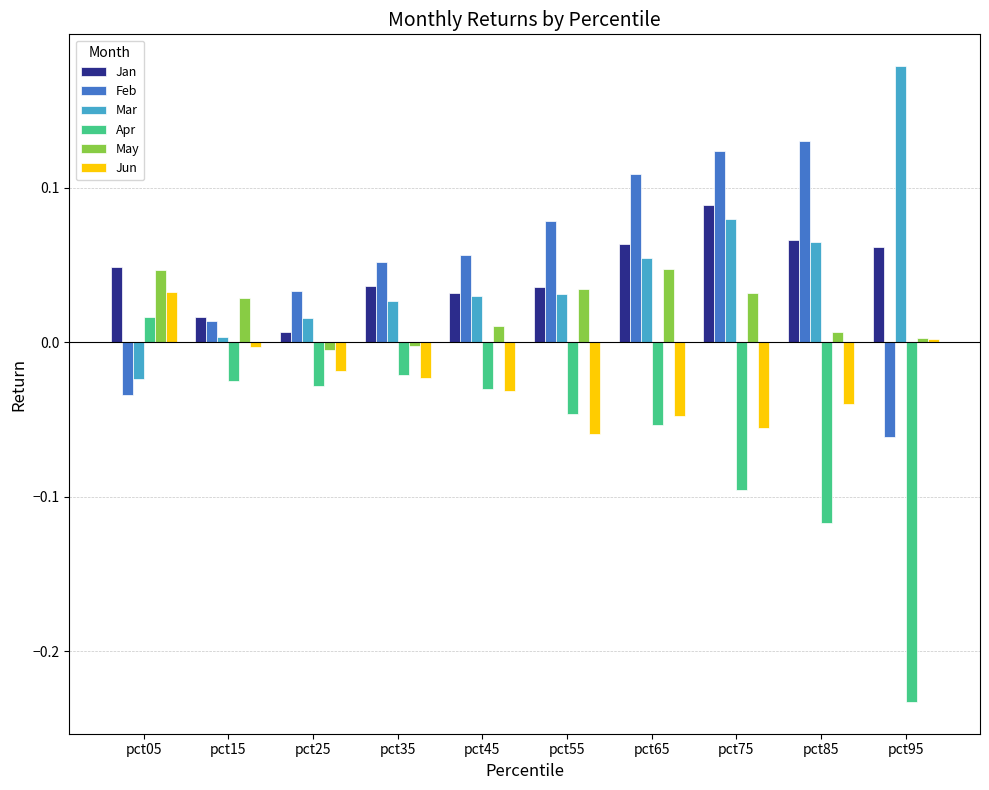

List the series in order of their peak value, highest first.

Mar, Feb, Jan, May, Jun, Apr